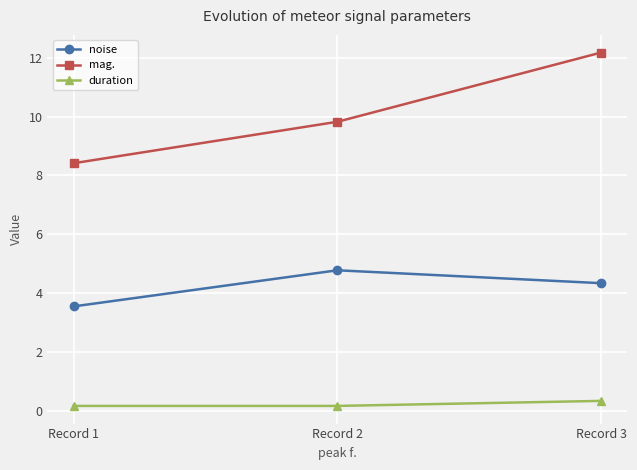

Does the chart display data point markers on the line(s)?

Yes